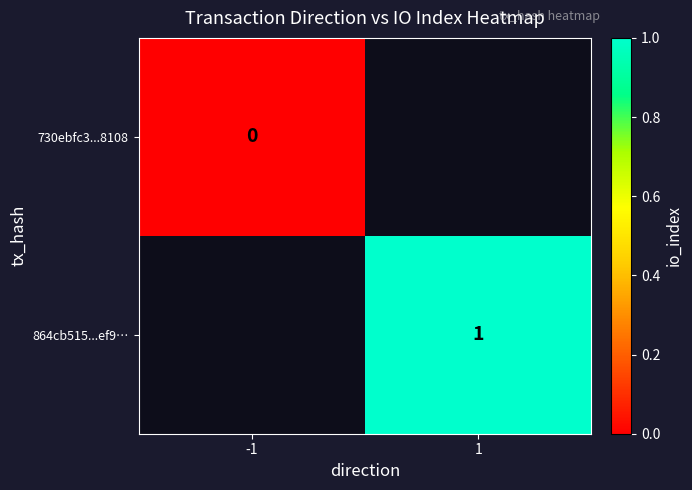

Between -1 and 1, which is larger?

1